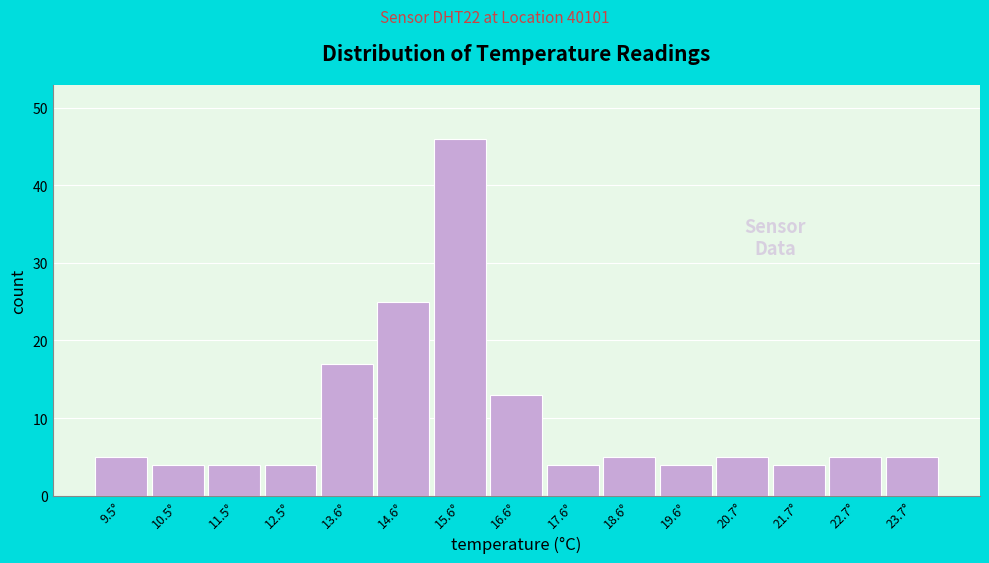

Reading left to right, transcribe this chart: for each bar, give the range it covers on the x-axis and its height. Neither the bar edges nor the heights are printed on the chart, so give them approximately, as read against the axes.

9.0 to 10.0: 5
10.0 to 11.0: 4
11.0 to 12.0: 4
12.0 to 13.0: 4
13.0 to 14.0: 17
14.0 to 15.0: 25
15.0 to 16.0: 46
16.0 to 17.2: 13
17.2 to 18.2: 4
18.2 to 19.2: 5
19.2 to 20.2: 4
20.2 to 21.2: 5
21.2 to 22.2: 4
22.2 to 23.2: 5
23.2 to 24.2: 5